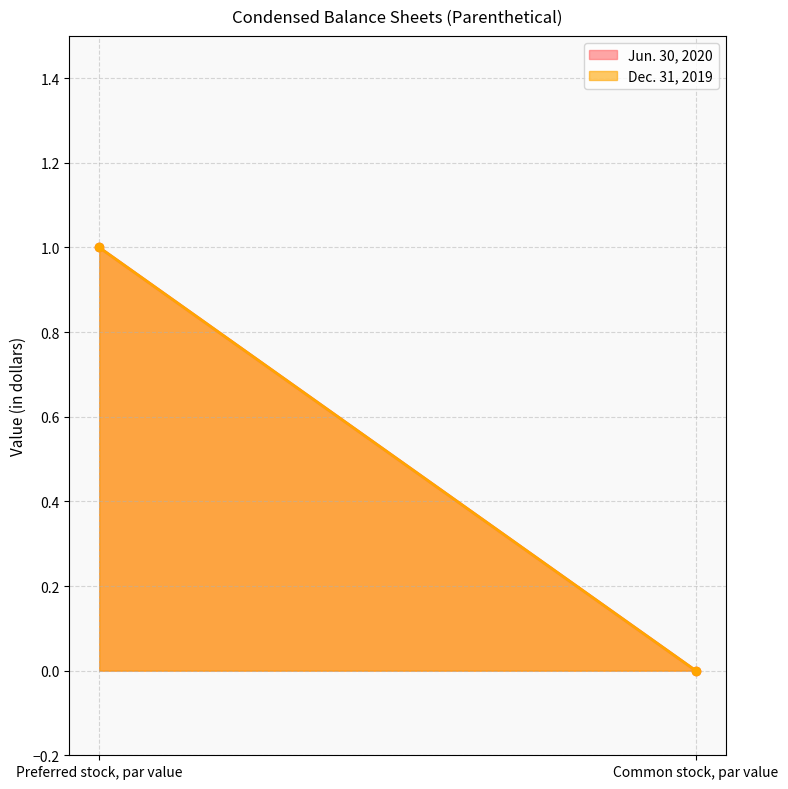

List the series in order of their peak value, highest first.

Jun. 30, 2020, Dec. 31, 2019